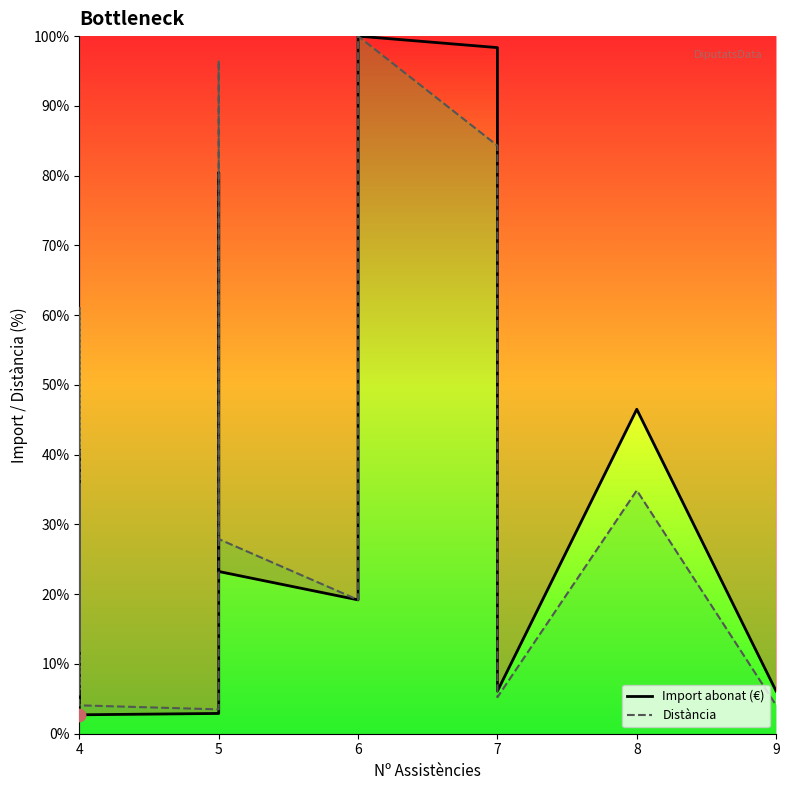

Which series contains the lowest Y value?

Import abonat (€)